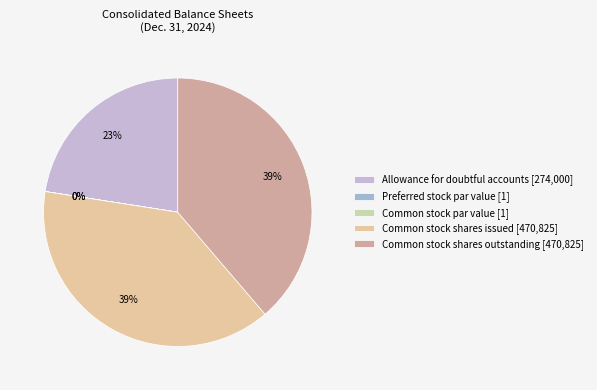

Rank the categories by value from lowest to highest.

Preferred stock par value, Common stock par value, Allowance for doubtful accounts, Common stock shares issued, Common stock shares outstanding